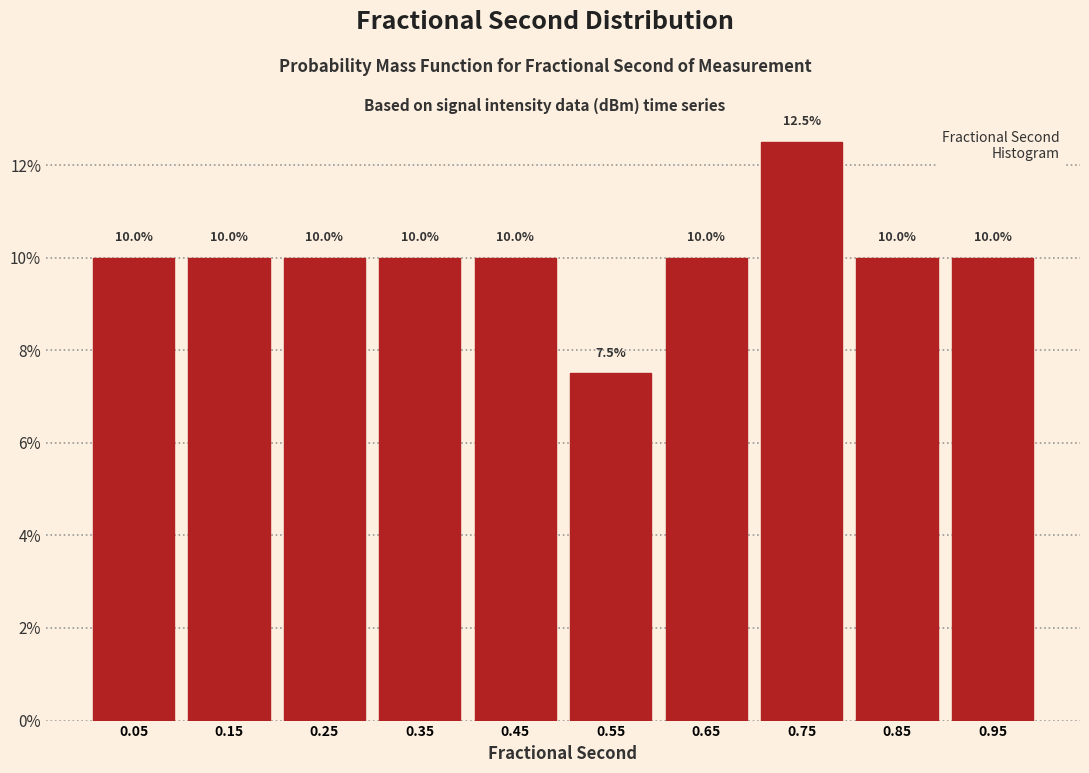

Reading left to right, transcribe this chart: for each bar, give the range it covers on the x-axis and its height.

0.0 to 0.1: 10.0
0.1 to 0.2: 10.0
0.2 to 0.3: 10.0
0.3 to 0.4: 10.0
0.4 to 0.5: 10.0
0.5 to 0.6: 7.5
0.6 to 0.7: 10.0
0.7 to 0.8: 12.5
0.8 to 0.9: 10.0
0.9 to 1.0: 10.0